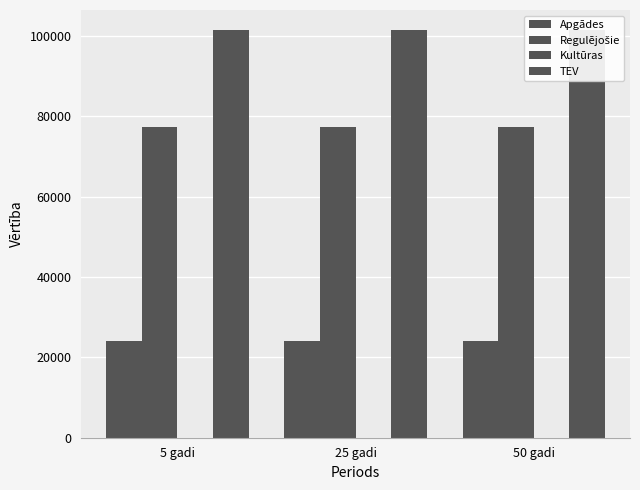

List the labels in order of Regulējošie value, smallest first.

5 gadi, 25 gadi, 50 gadi